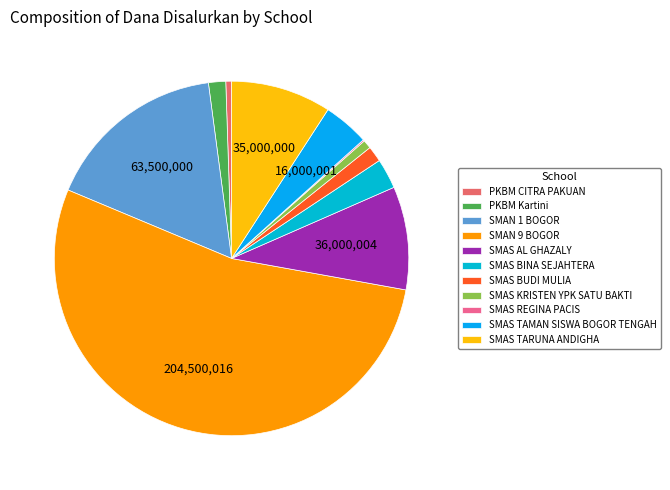

Rank the categories by value from highest to lowest.

SMAN 9 BOGOR, SMAN 1 BOGOR, SMAS AL GHAZALY, SMAS TARUNA ANDIGHA, SMAS TAMAN SISWA BOGOR TENGAH, SMAS BINA SEJAHTERA, PKBM Kartini, SMAS BUDI MULIA, SMAS KRISTEN YPK SATU BAKTI, PKBM CITRA PAKUAN, SMAS REGINA PACIS